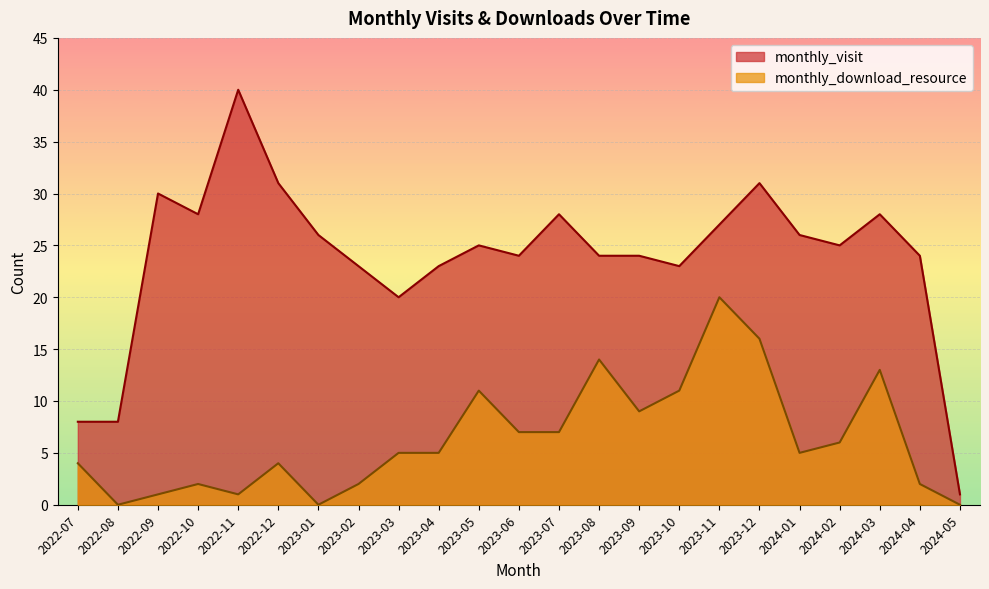

Is the value of monthly_download_resource at 2022-07 greater than the value of monthly_visit at 2023-07?

No